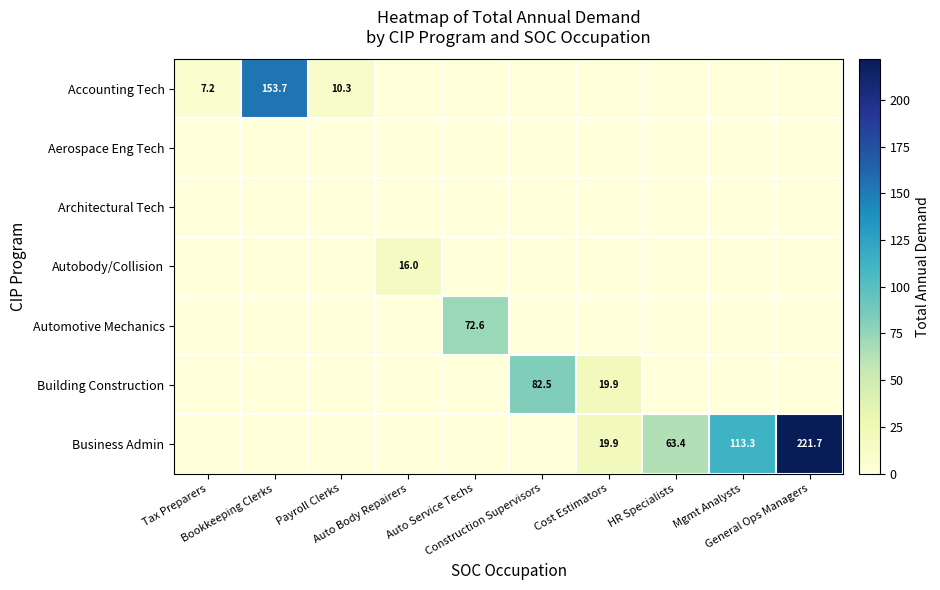

The value of Automotive Mechanics at HR Specialists is 0.0. True or false?

True